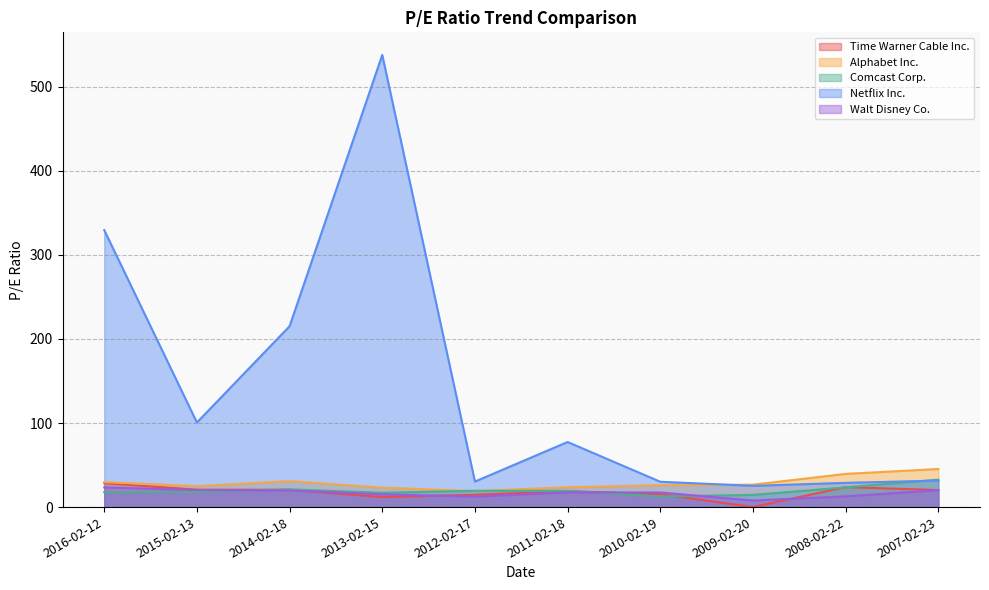

At which label is Walt Disney Co. closest to 15?

2013-02-15